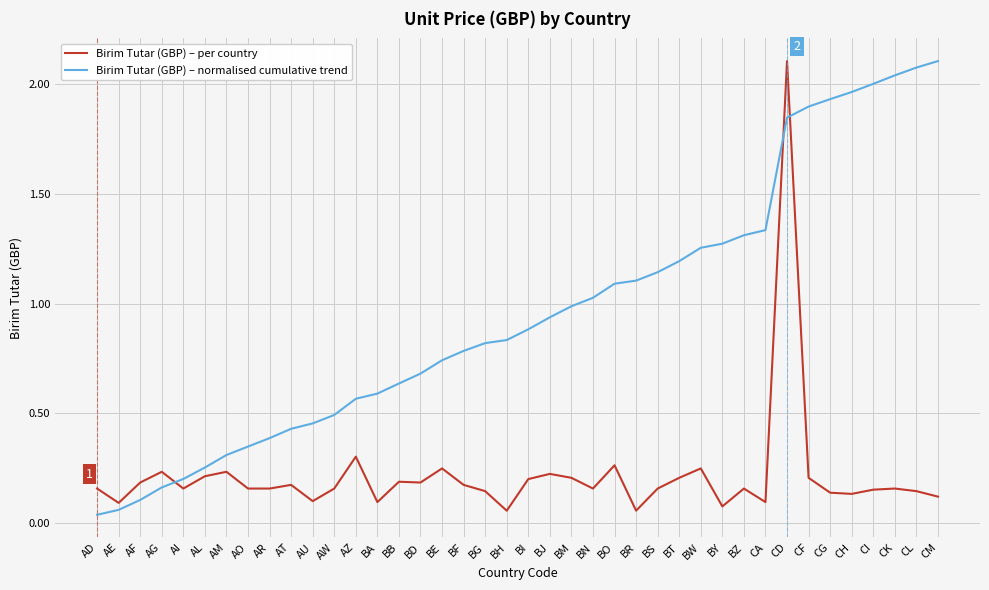

Which series has the largest total across all categories?

Birim Tutar (GBP) – normalised cumulative trend